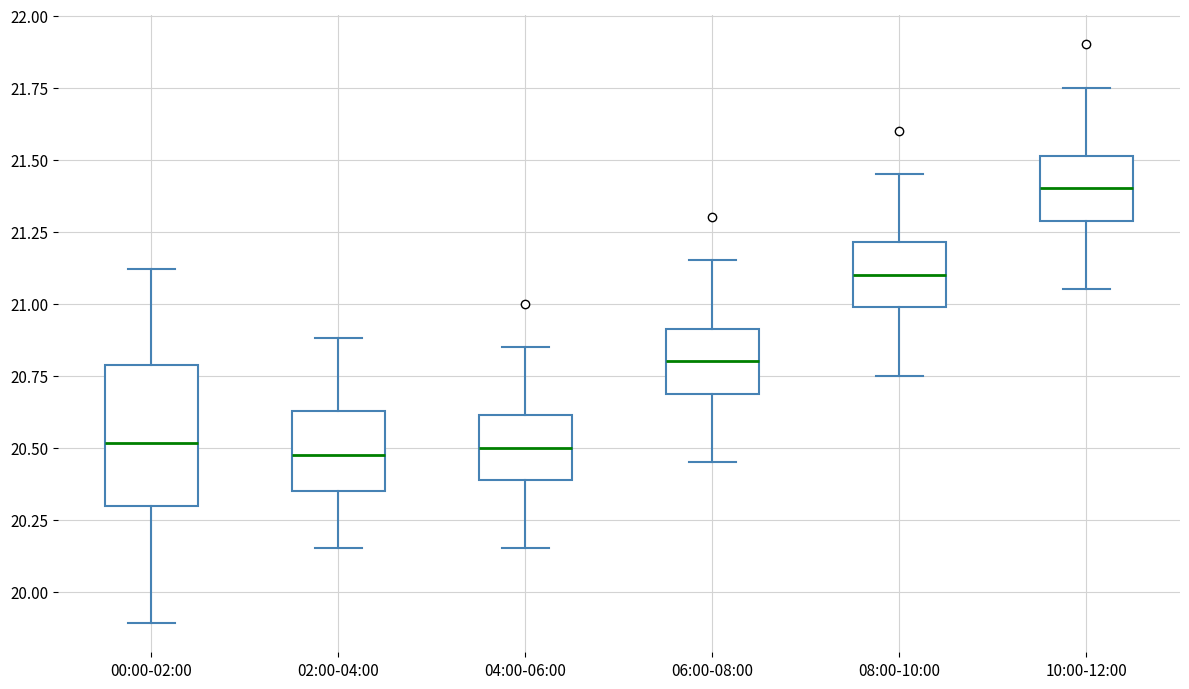

Which box is the tallest, from its lower edge to its upper edge?

00:00-02:00